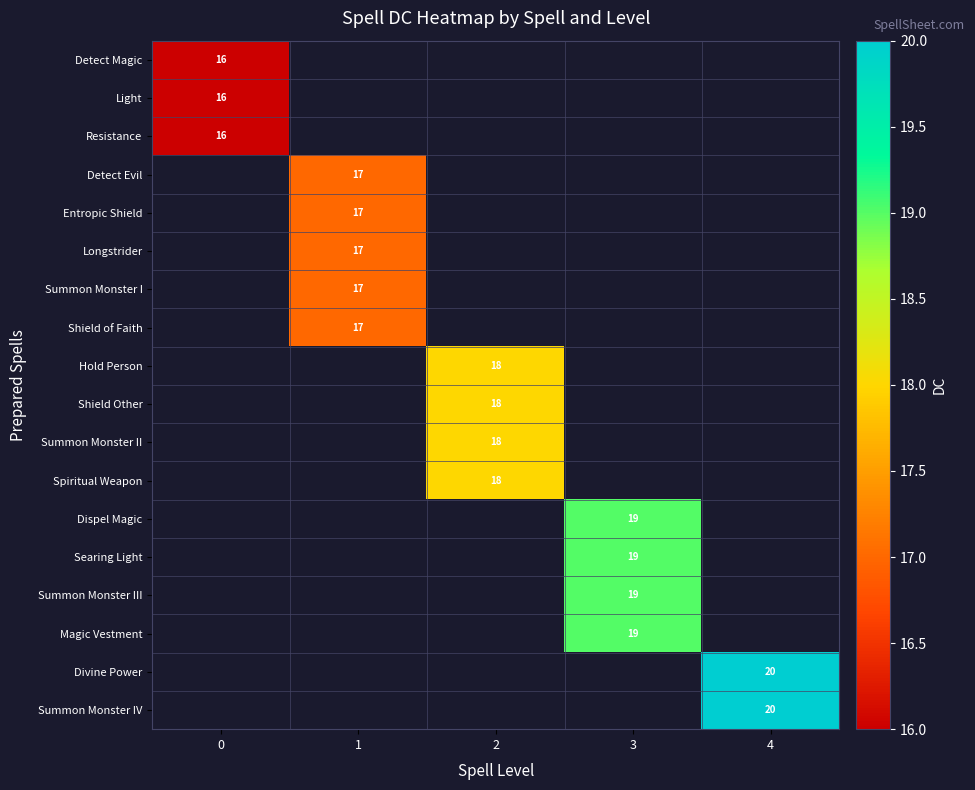

Is it true that Summon Monster I equals 10 at 1?

False